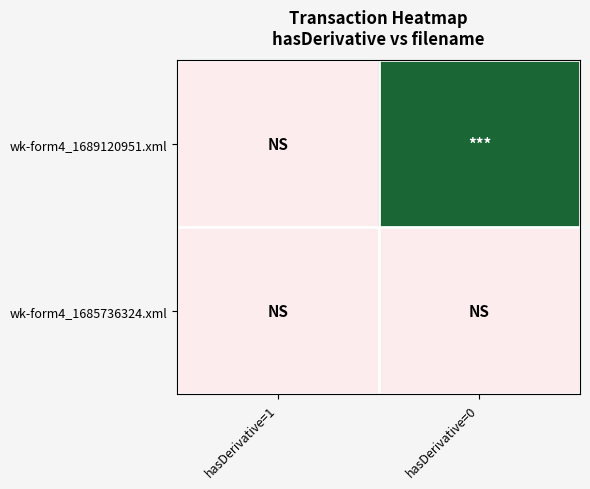

Rank the series by their average value, from highest to lowest.

wk-form4_1689120951.xml, wk-form4_1685736324.xml